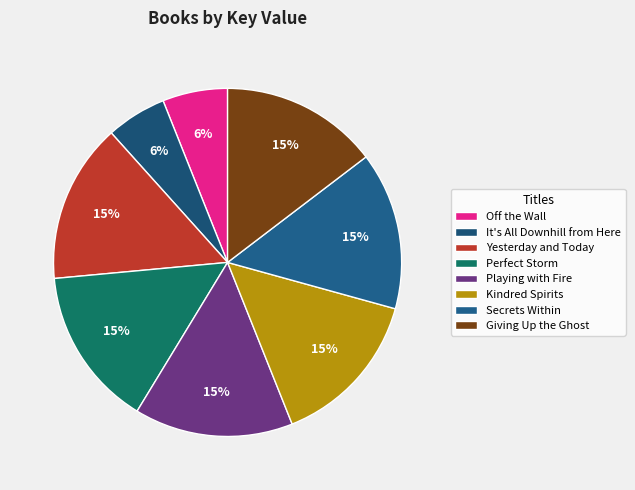

Is there any slice that represents more than half of the pie?

No